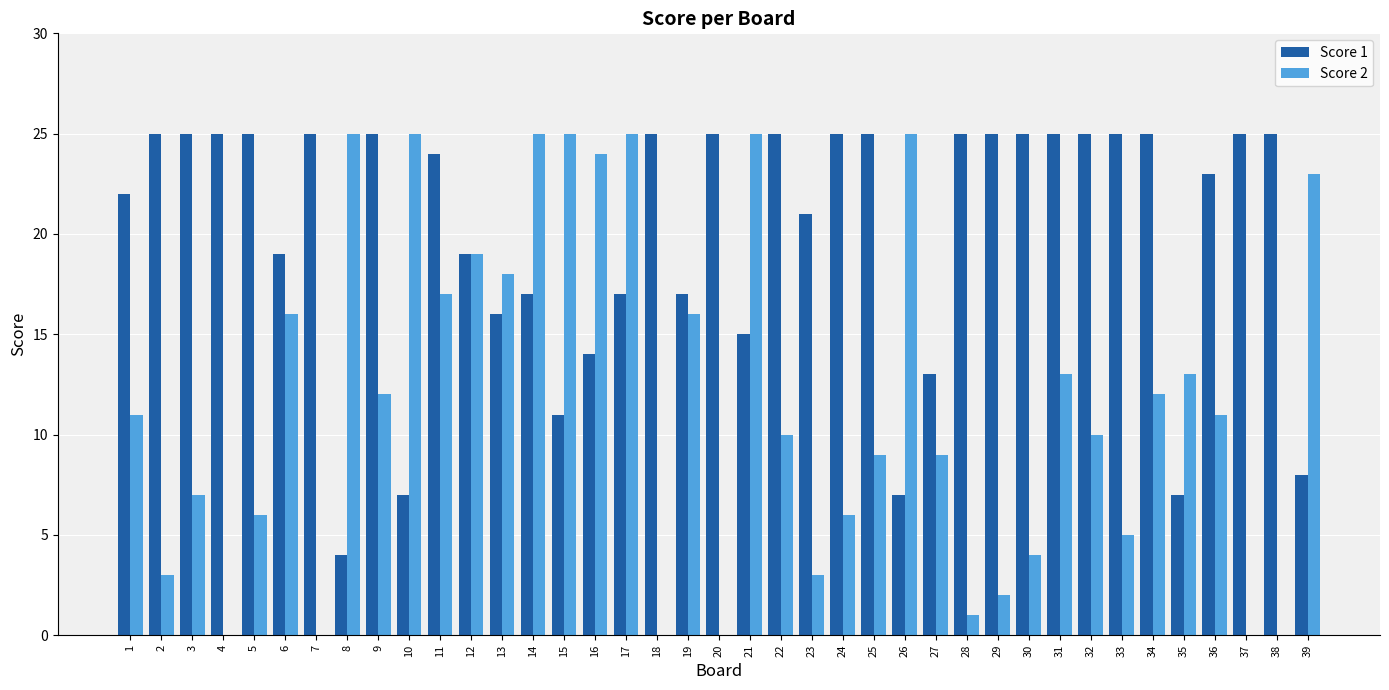

What is the sum of the Score 1 values at 21 and 9?

40